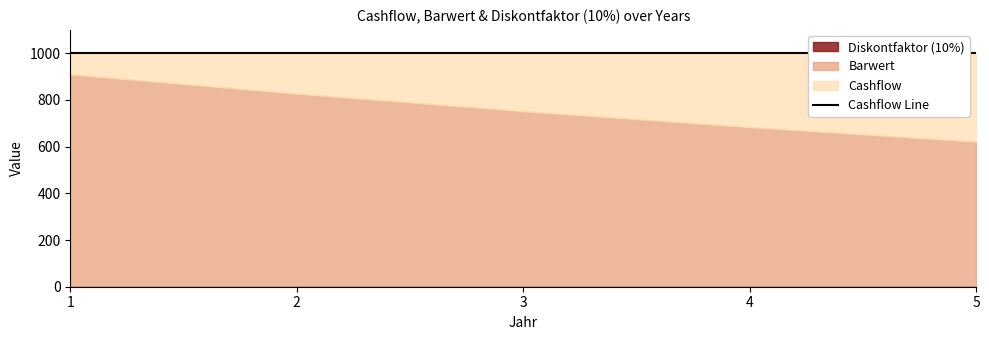

Is the value of Diskontfaktor (10%) at 1 greater than the value of Barwert at 2?

No